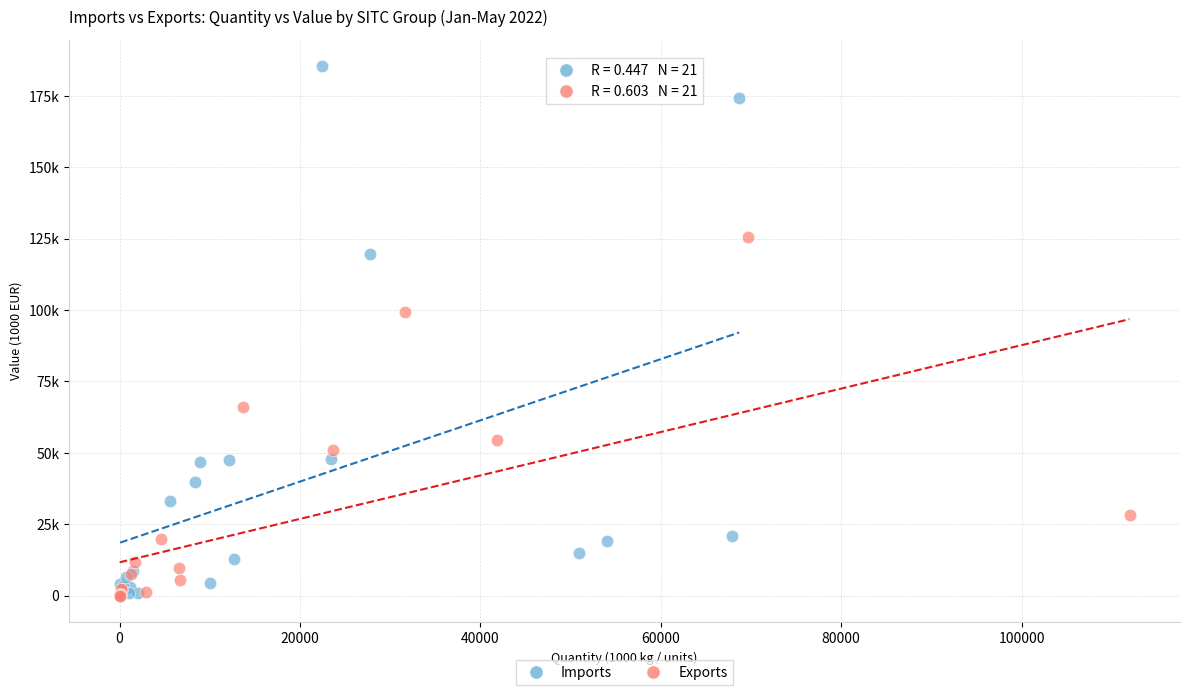

Which series contains the highest Y value?

Imports